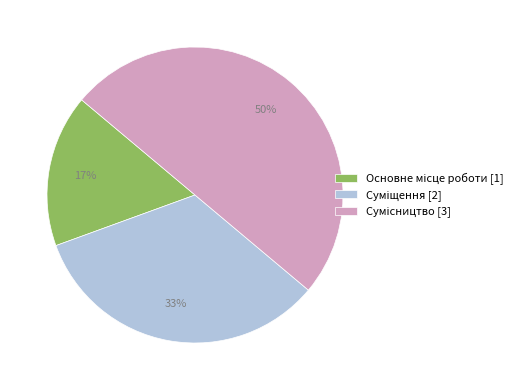

To the nearest percent, what is the difference between the largest and smallest slice percentages?

33%